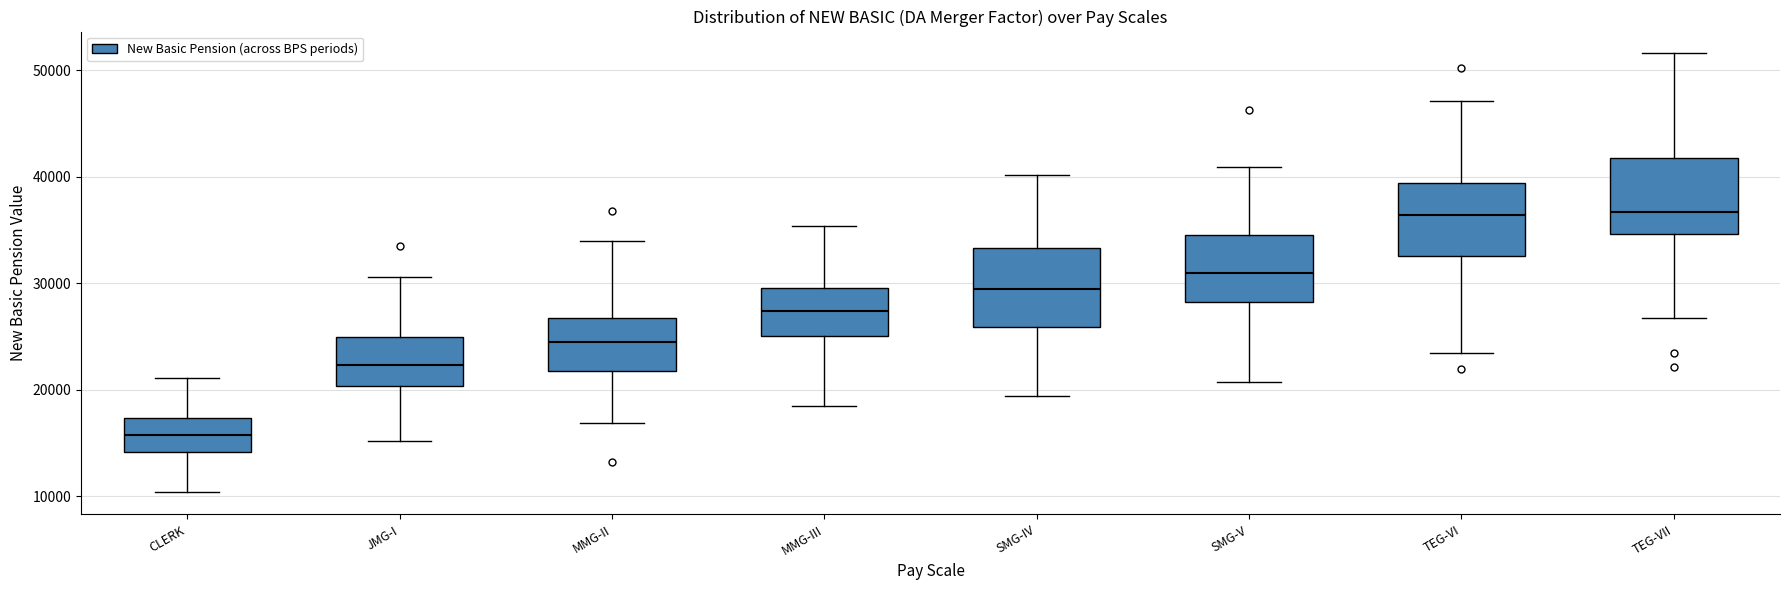

Reading left to right, transcribe this box plot: for each box, give where its median line is, the range the box spans, and where its two whiskers end, as read against the y-axis. The values are not printed on the chart, so give them approximately, as read against the axis.

CLERK: median 16000, box 14000 to 17000, whiskers 10000 to 21000
JMG-I: median 22000, box 20000 to 25000, whiskers 15000 to 31000
MMG-II: median 24000, box 22000 to 27000, whiskers 17000 to 34000
MMG-III: median 27000, box 25000 to 30000, whiskers 18000 to 35000
SMG-IV: median 29000, box 26000 to 33000, whiskers 19000 to 40000
SMG-V: median 31000, box 28000 to 35000, whiskers 21000 to 41000
TEG-VI: median 36000, box 33000 to 39000, whiskers 23000 to 47000
TEG-VII: median 37000, box 35000 to 42000, whiskers 27000 to 52000